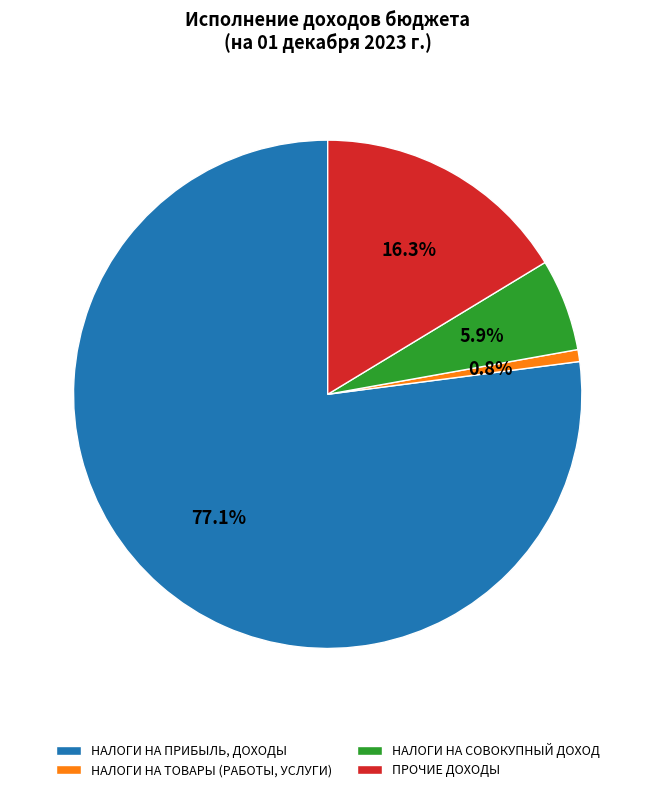

Combined, do НАЛОГИ НА СОВОКУПНЫЙ ДОХОД and ПРОЧИЕ ДОХОДЫ account for over 50%?

No